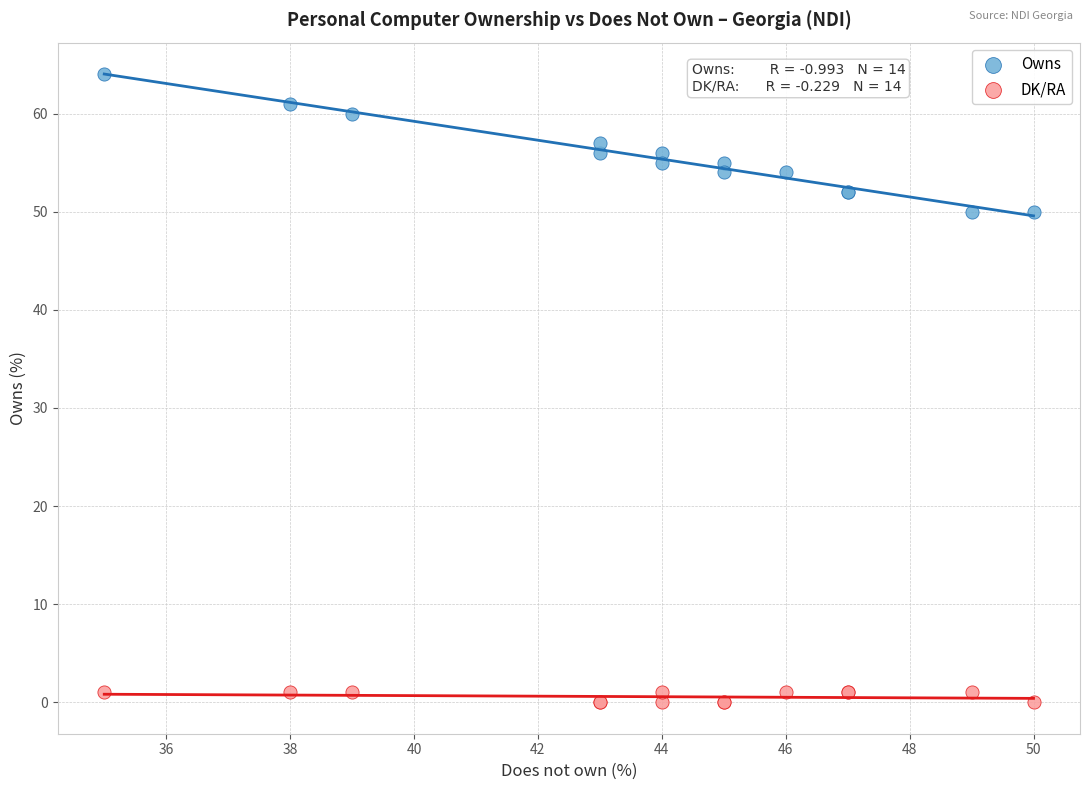

What is the X range (max minus min) for the scatter plot?

15